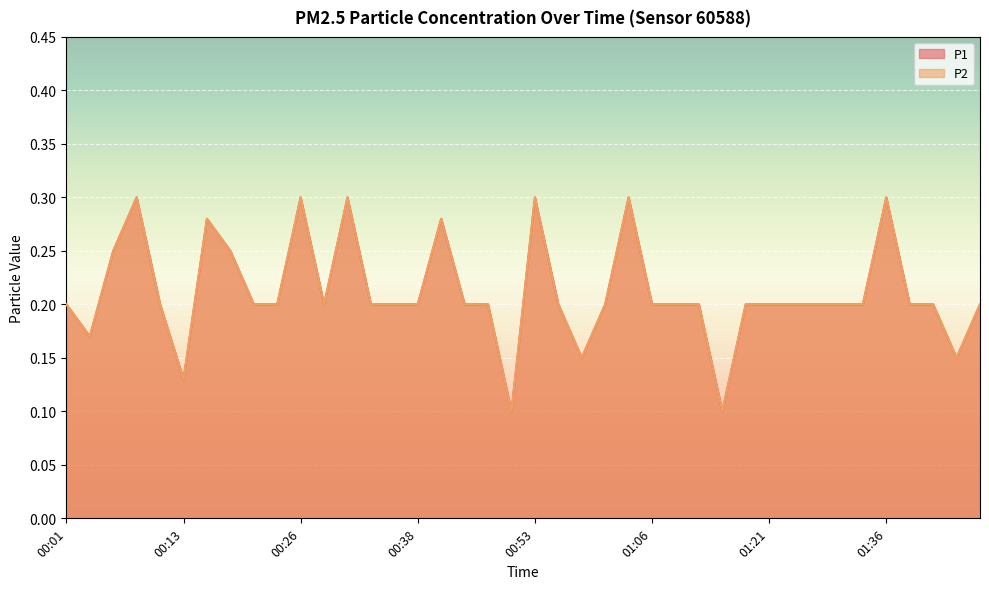

What are all the series names shown in the legend?

P1, P2